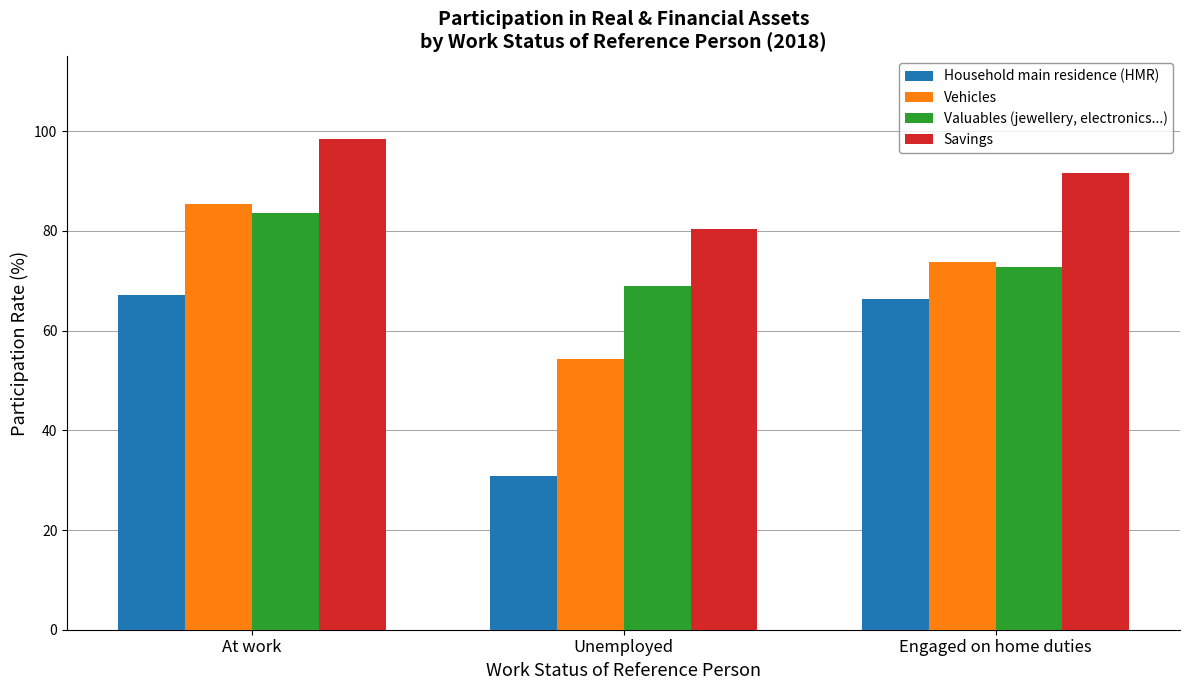

Reading left to right, what are all the values shown in this chart?

Household main residence (HMR): At work=67.1	Unemployed=30.8	Engaged on home duties=66.4
Vehicles: At work=85.5	Unemployed=54.4	Engaged on home duties=73.7
Valuables (jewellery, electronics...): At work=83.6	Unemployed=69.0	Engaged on home duties=72.7
Savings: At work=98.5	Unemployed=80.3	Engaged on home duties=91.7